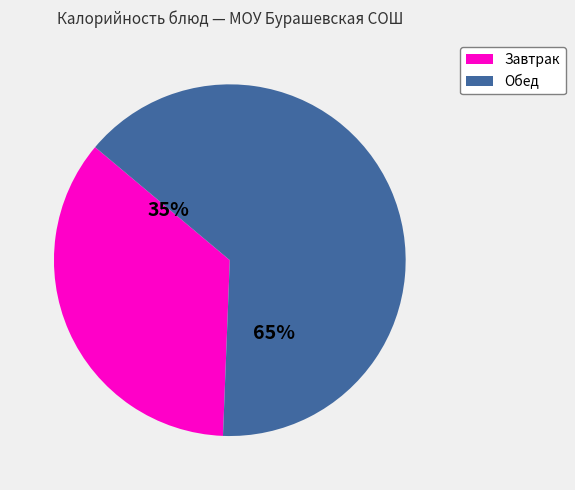

Is there a majority slice in this chart?

Yes